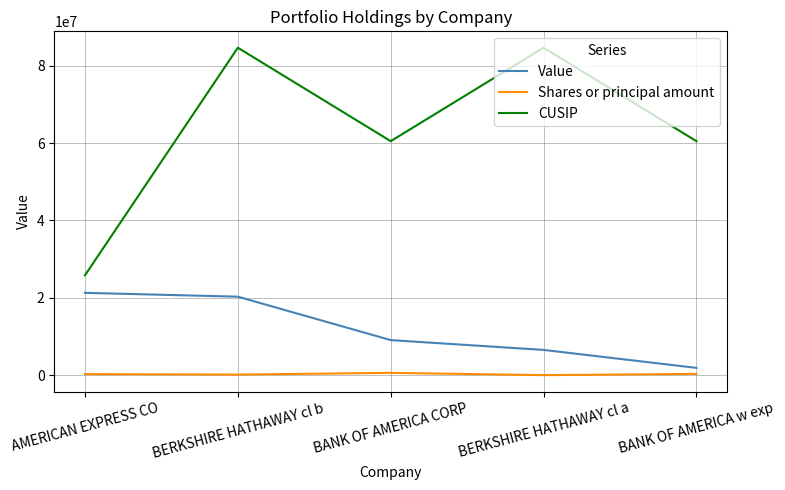

The value of Value at BERKSHIRE HATHAWAY cl b is 20291000. True or false?

True